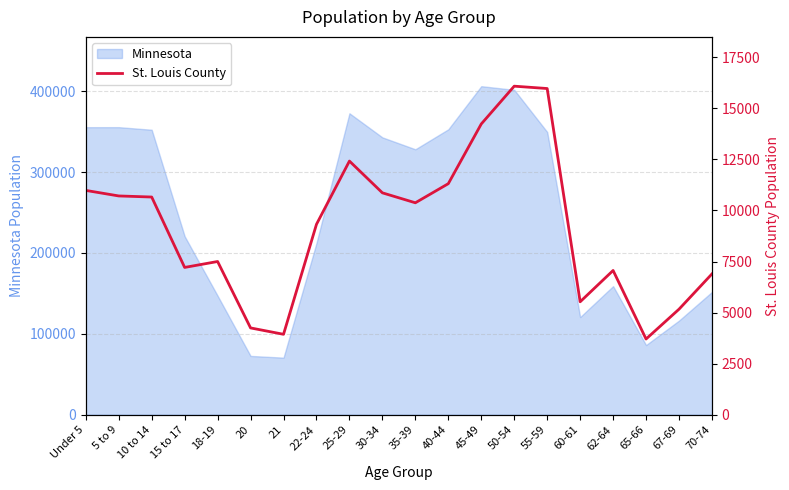

What is the label of the 9th point from the left?

25-29